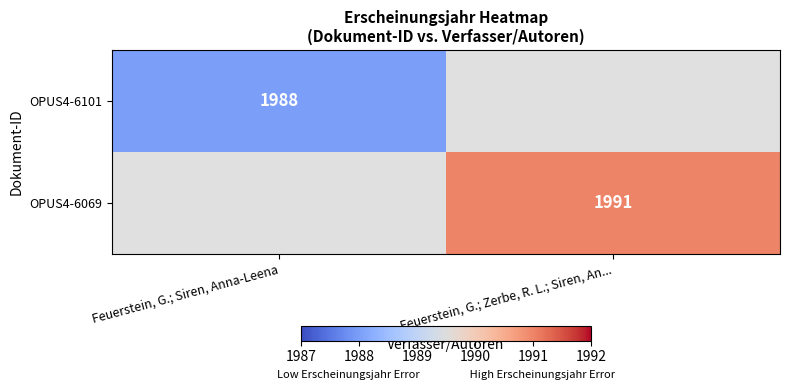

The OPUS4-6101 series shows 1988 at Feuerstein, G.; Siren, Anna-Leena. True or false?

True